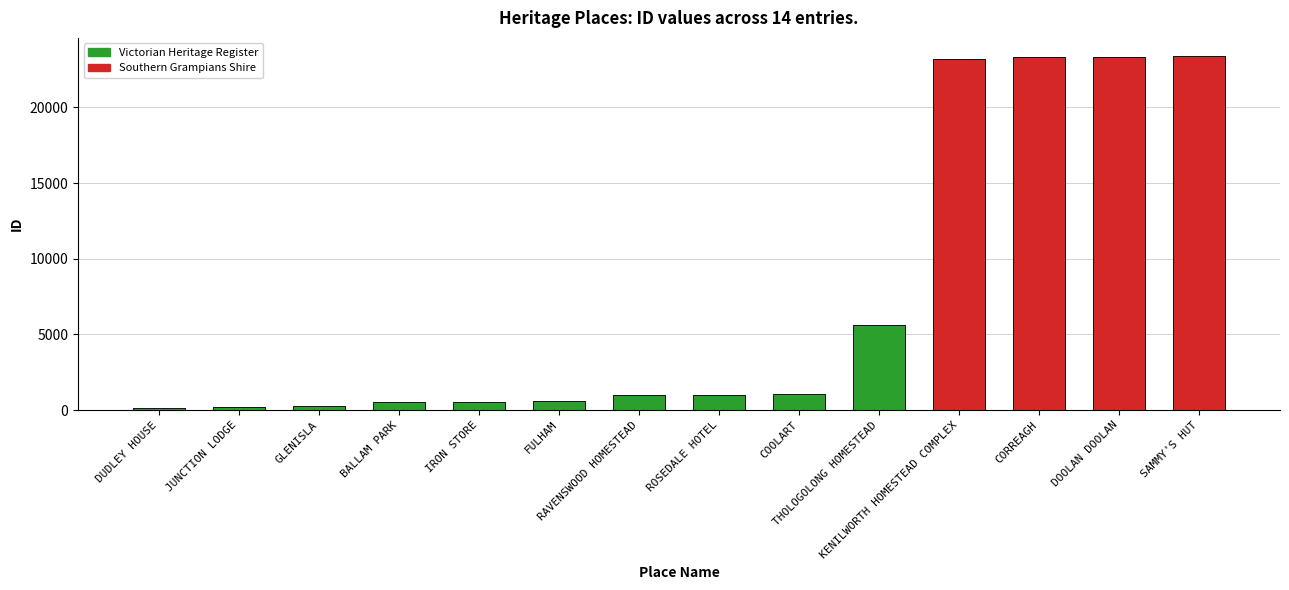

How many bars are there in total?

14